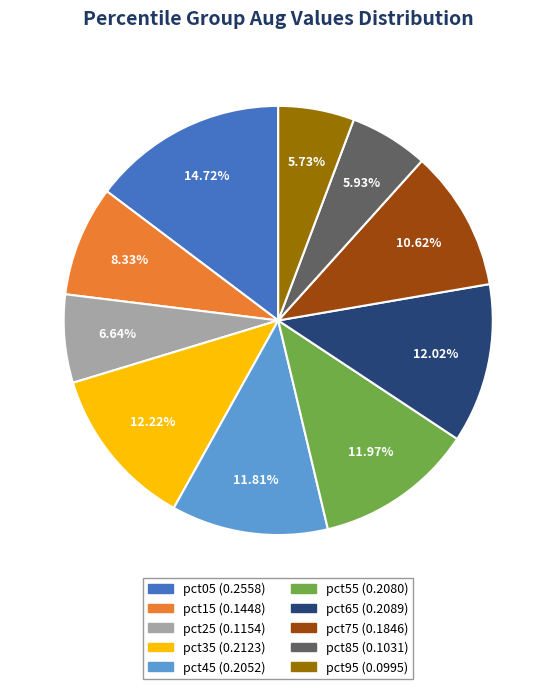

How many slices are in this pie chart?

10